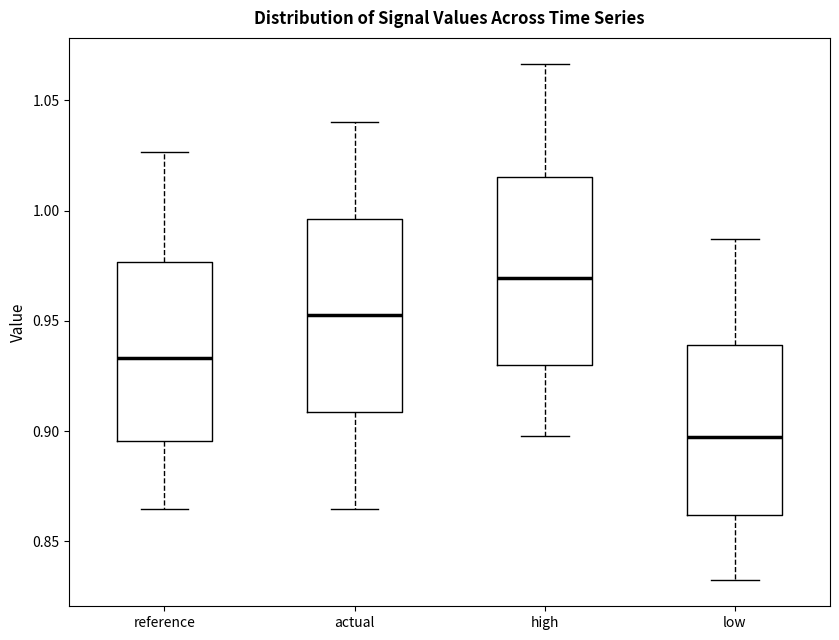

Which box has the lowest median line?

low